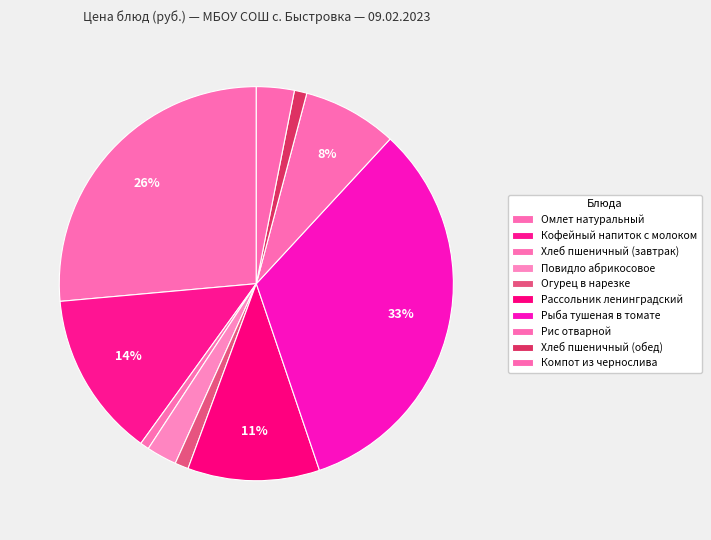

Which slice is the smallest?

Хлеб пшеничный (завтрак)